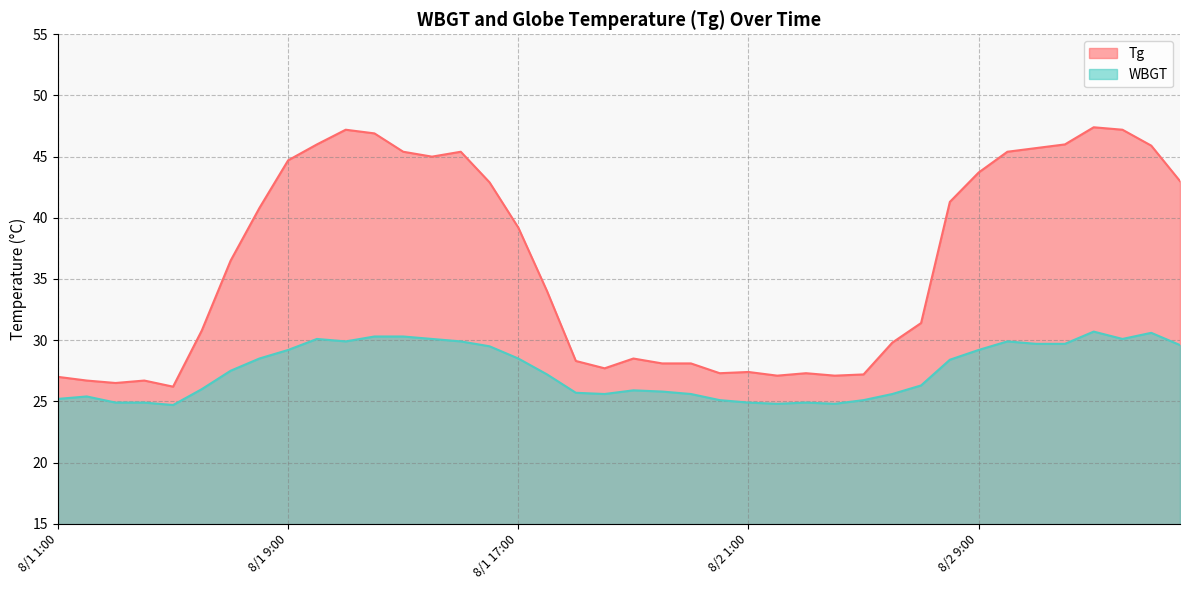

At how many categories does at least one series exceed 41?

17